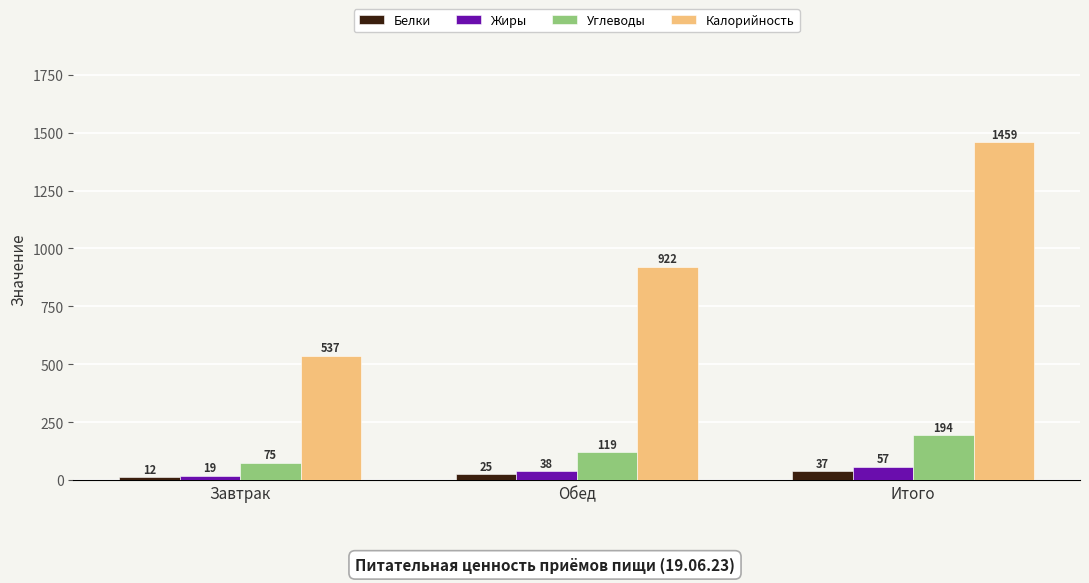

Is it true that Жиры equals 57 at Итого?

True